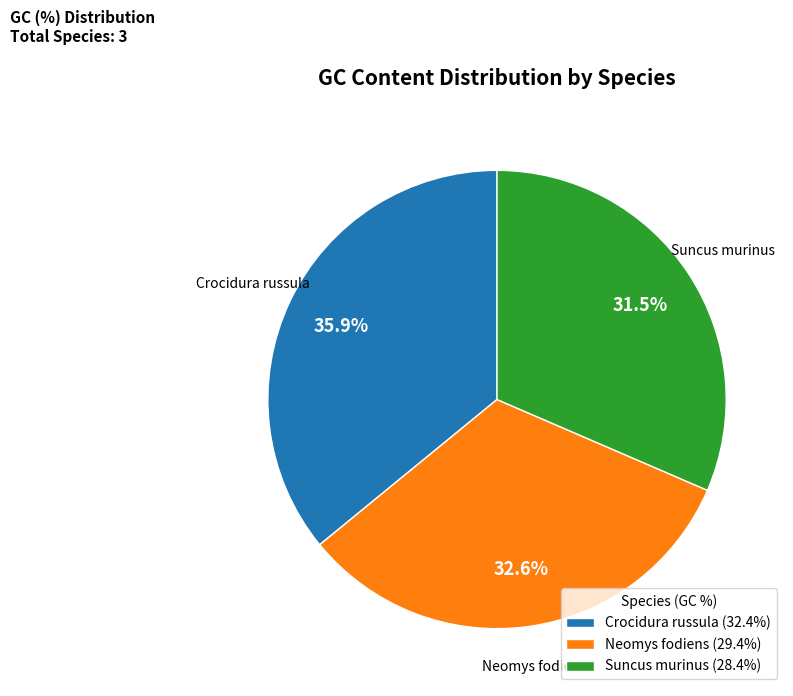

Is the sum of Crocidura russula and Suncus murinus greater than half?

Yes